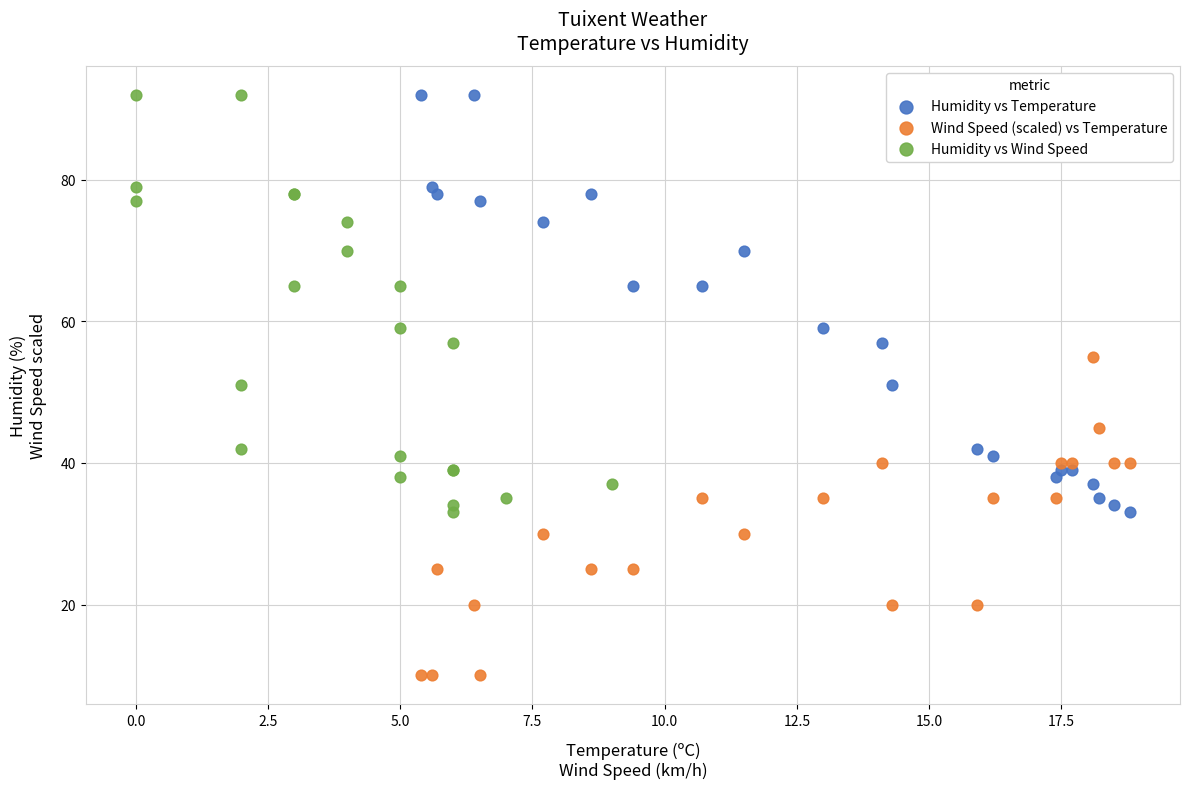

Which series contains the lowest Y value?

Wind Speed (scaled) vs Temperature